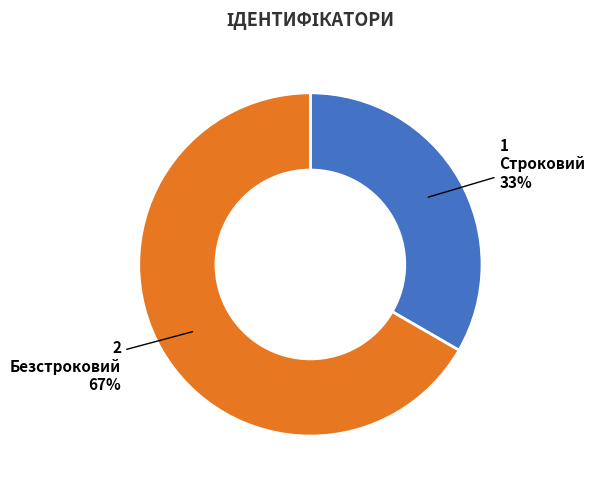

What percentage is the Строковий slice, to the nearest percent?

33%